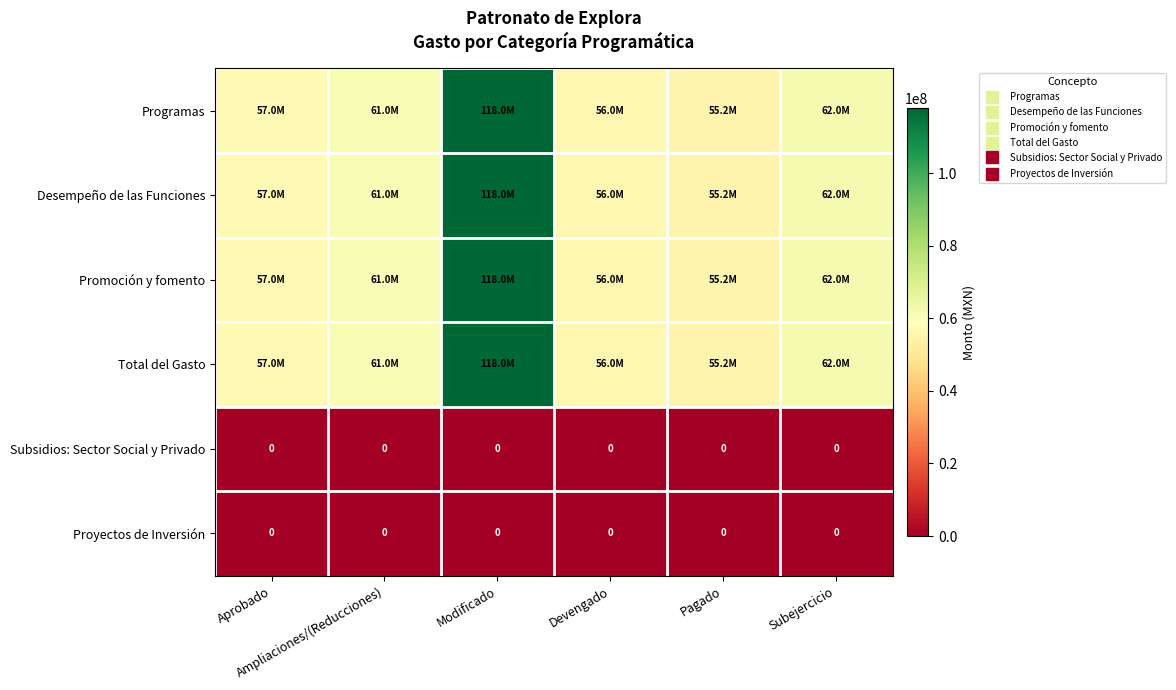

Which series changed the most between Modificado and Subejercicio?

Programas